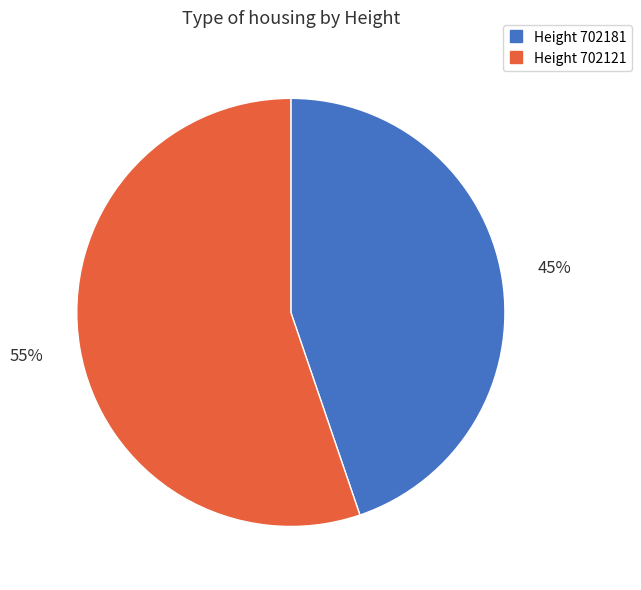

Does any single category account for the majority?

Yes